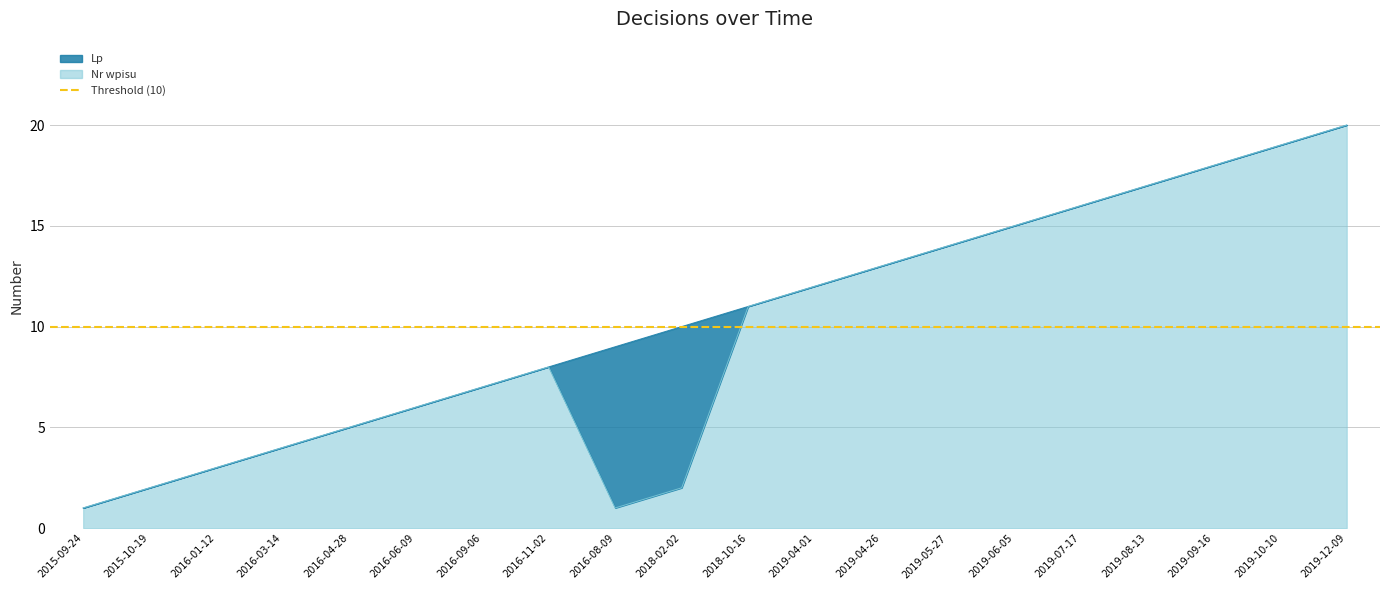

How many lines are shown in the chart?

2